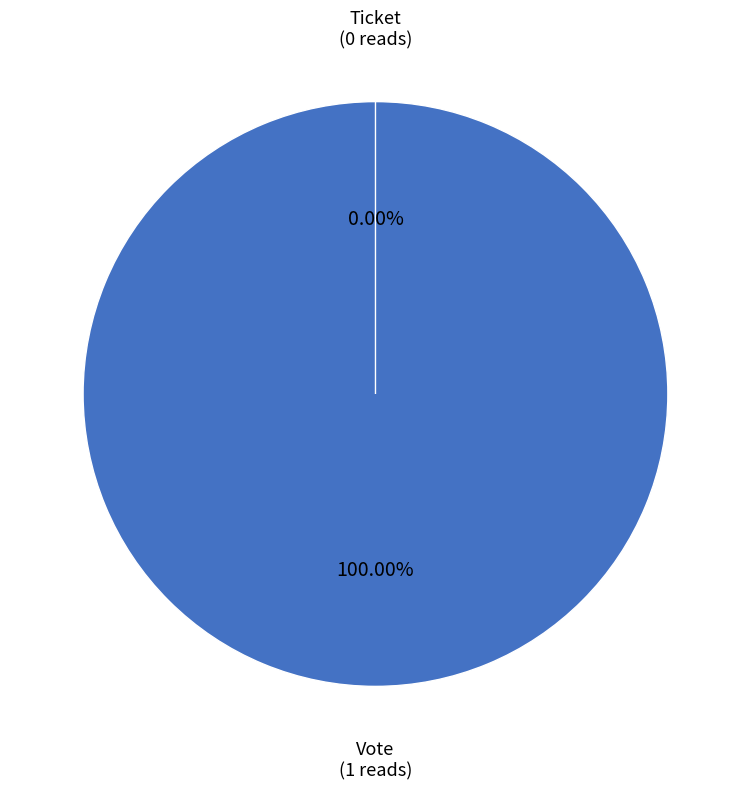

To the nearest percent, what is the difference between the Vote and Ticket slice percentages?

100%